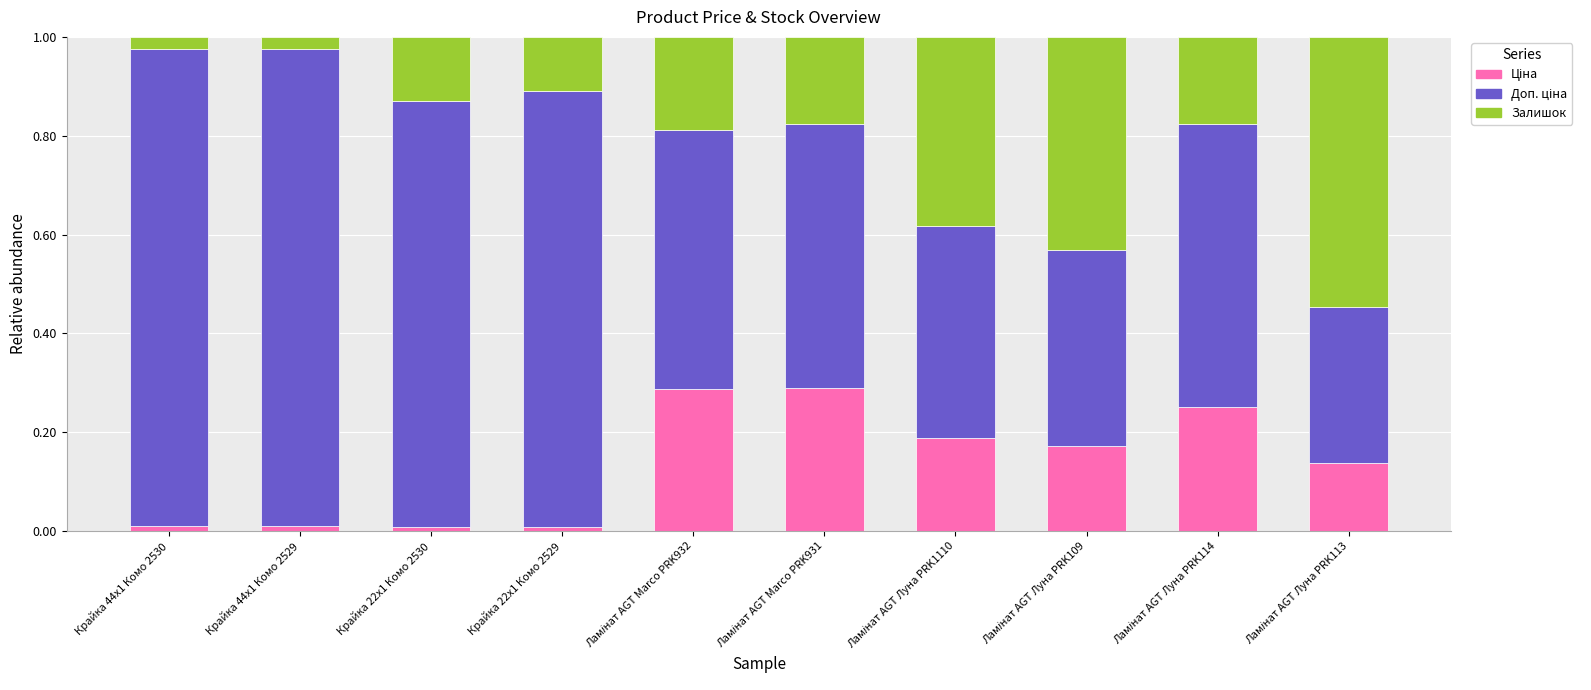

Which series has the largest total across all categories?

Доп. ціна